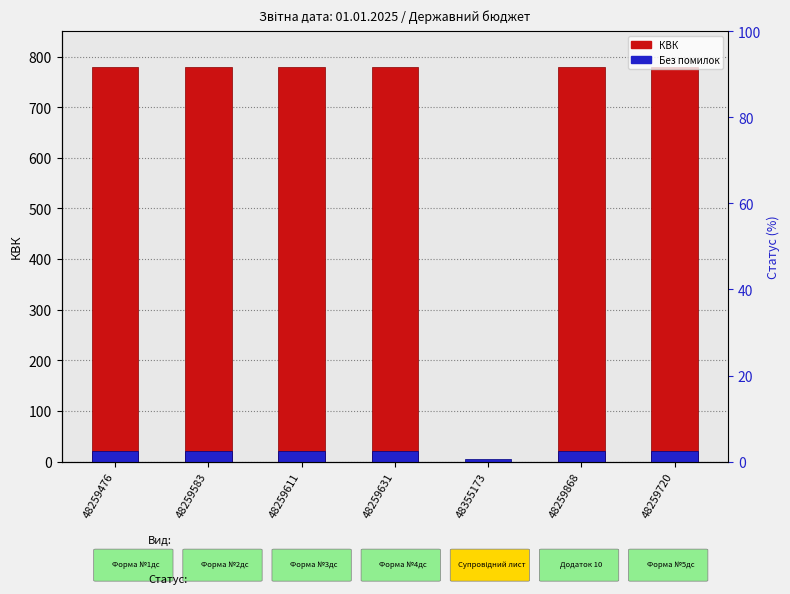

How many data points does each series have?

7